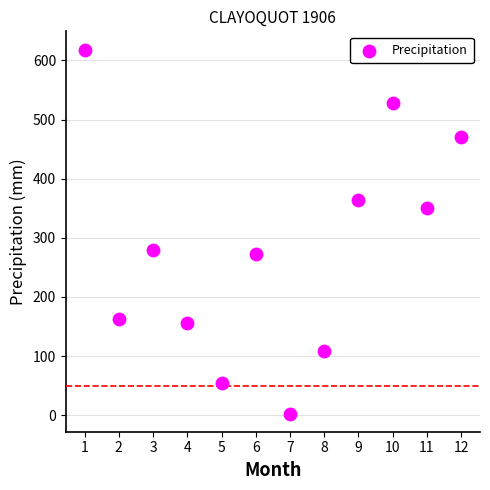

What is the average X value?

6.5